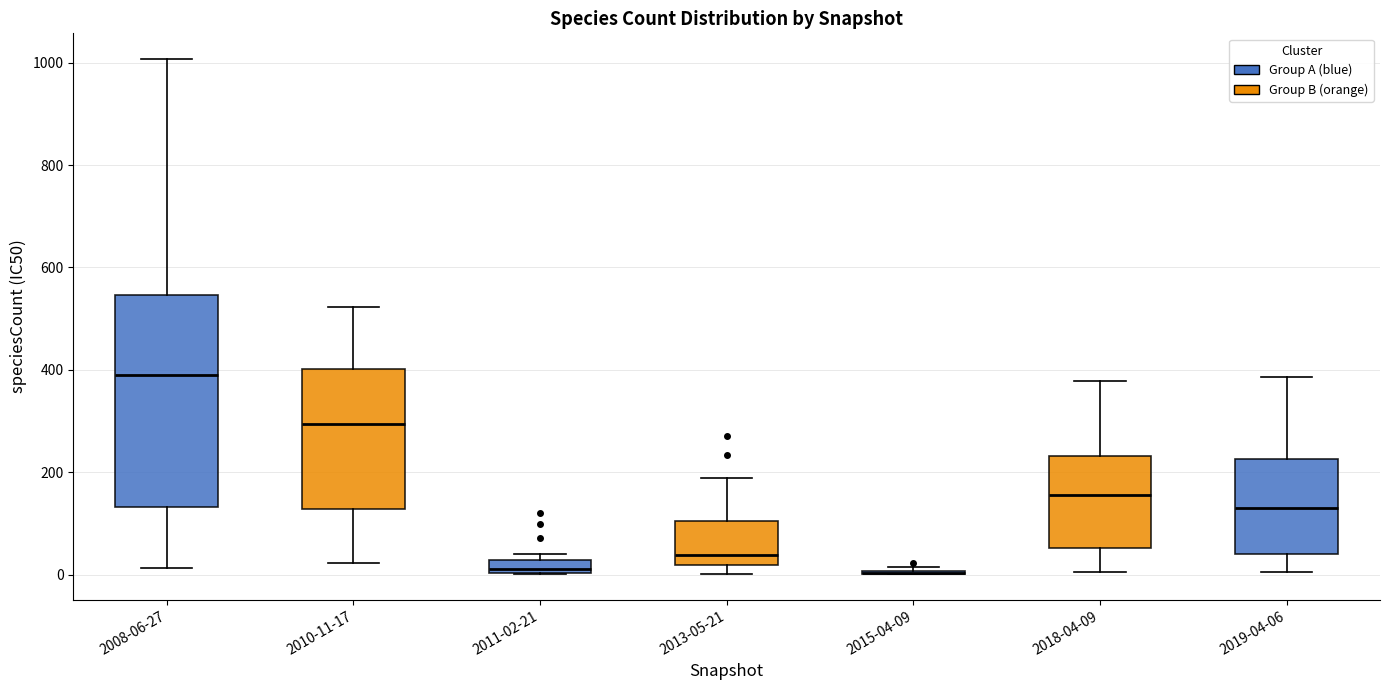

Comparing the boxes themselves (not the whiskers), which one is the tallest?

2008-06-27